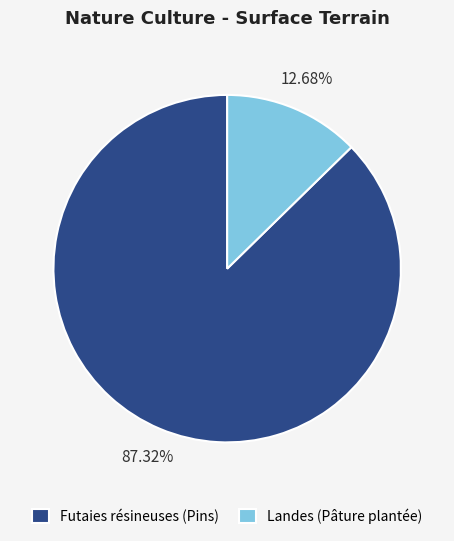

Is there a majority slice in this chart?

Yes